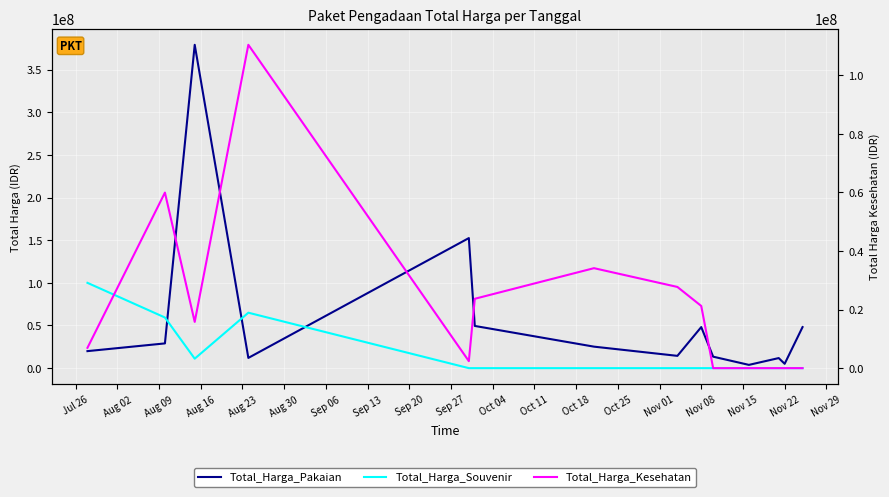

What position from the left is Sep 13?

8